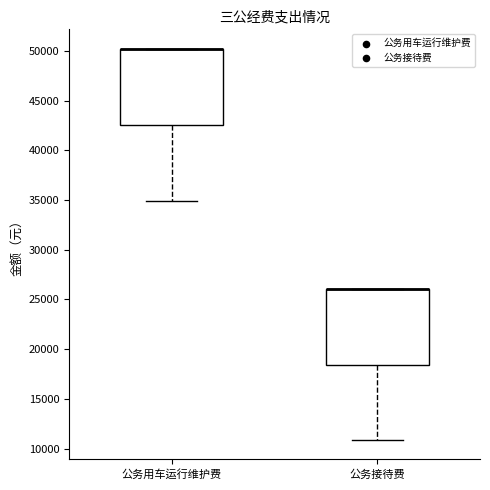

Reading left to right, read every box against the y-axis: the position of its median line, the range the box covers, and the ends of its whiskers. The values are not printed on the chart, so give them approximately, as read against the axis.

公务用车运行维护费: median 50000 (drawn on the box's upper edge), box 42500 to 50000, whiskers 35000 to 50000
公务接待费: median 26000 (drawn on the box's upper edge), box 18500 to 26000, whiskers 11000 to 26000